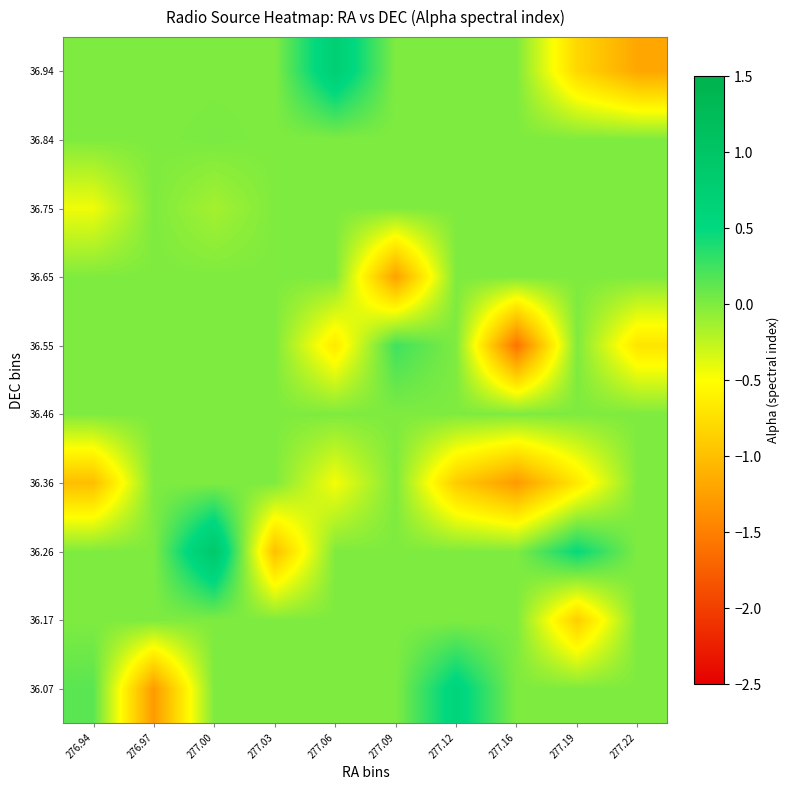

At which category does the chart reach its peak across all series?

277.00